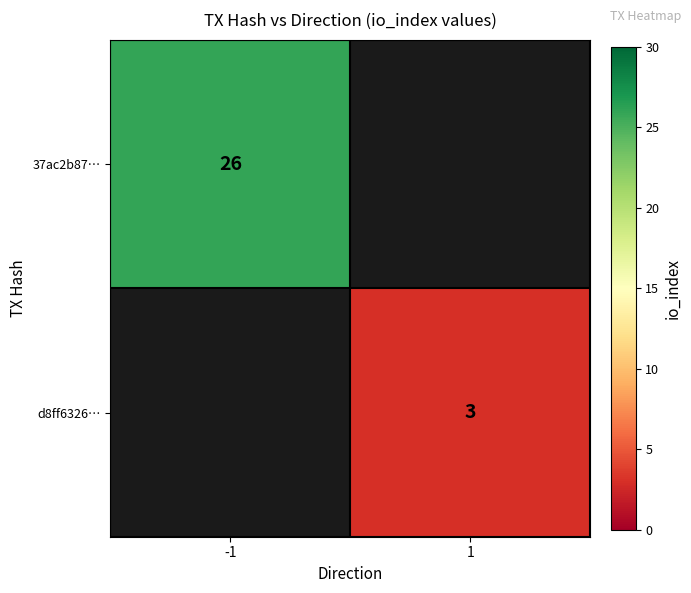

What is the minimum value shown in the chart?

3.0